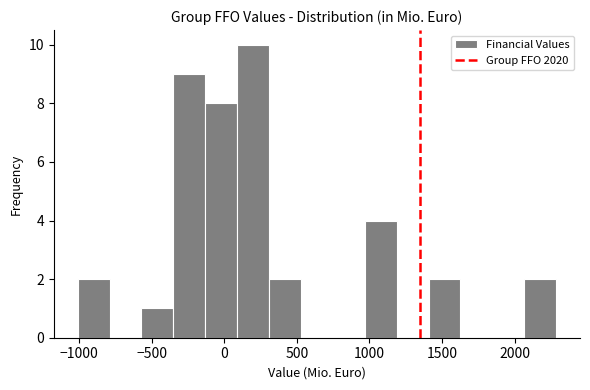

Reading left to right, transcribe this chart: for each bar, give the range it covers on the x-axis and its height. Neither the bar edges nor the heights are printed on the chart, so give them approximately, as read against the axes.

-1000 to -800: 2
-800 to -550: 0
-550 to -350: 1
-350 to -150: 9
-150 to 100: 8
100 to 300: 10
300 to 550: 2
550 to 750: 0
750 to 950: 0
950 to 1200: 4
1200 to 1400: 0
1400 to 1650: 2
1650 to 1850: 0
1850 to 2050: 0
2050 to 2300: 2